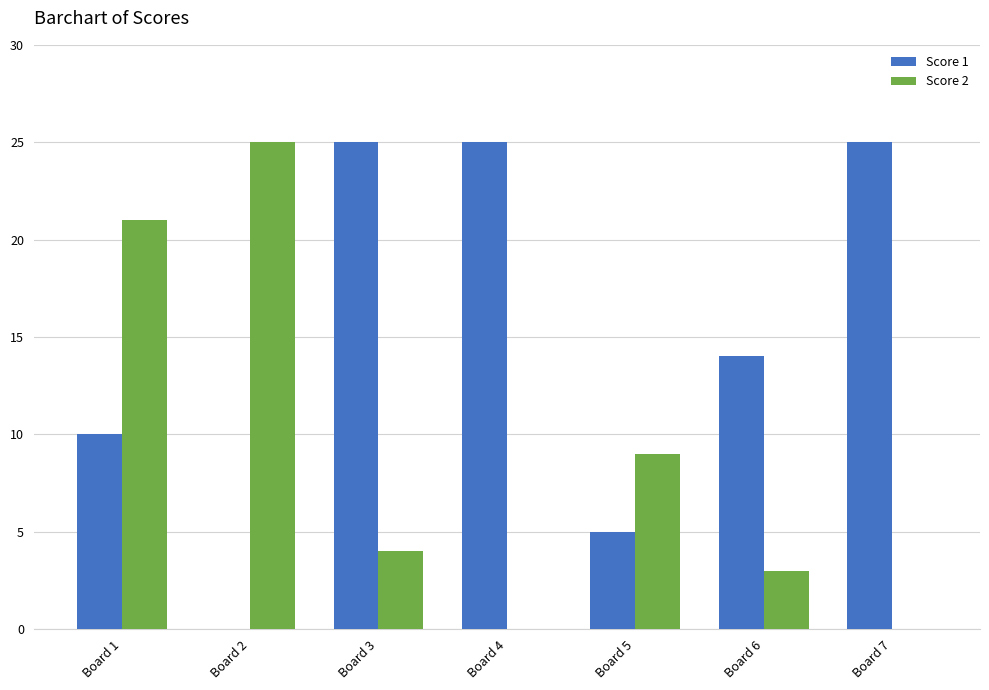

Count the Score 2 values in the range 0 to 21.

6